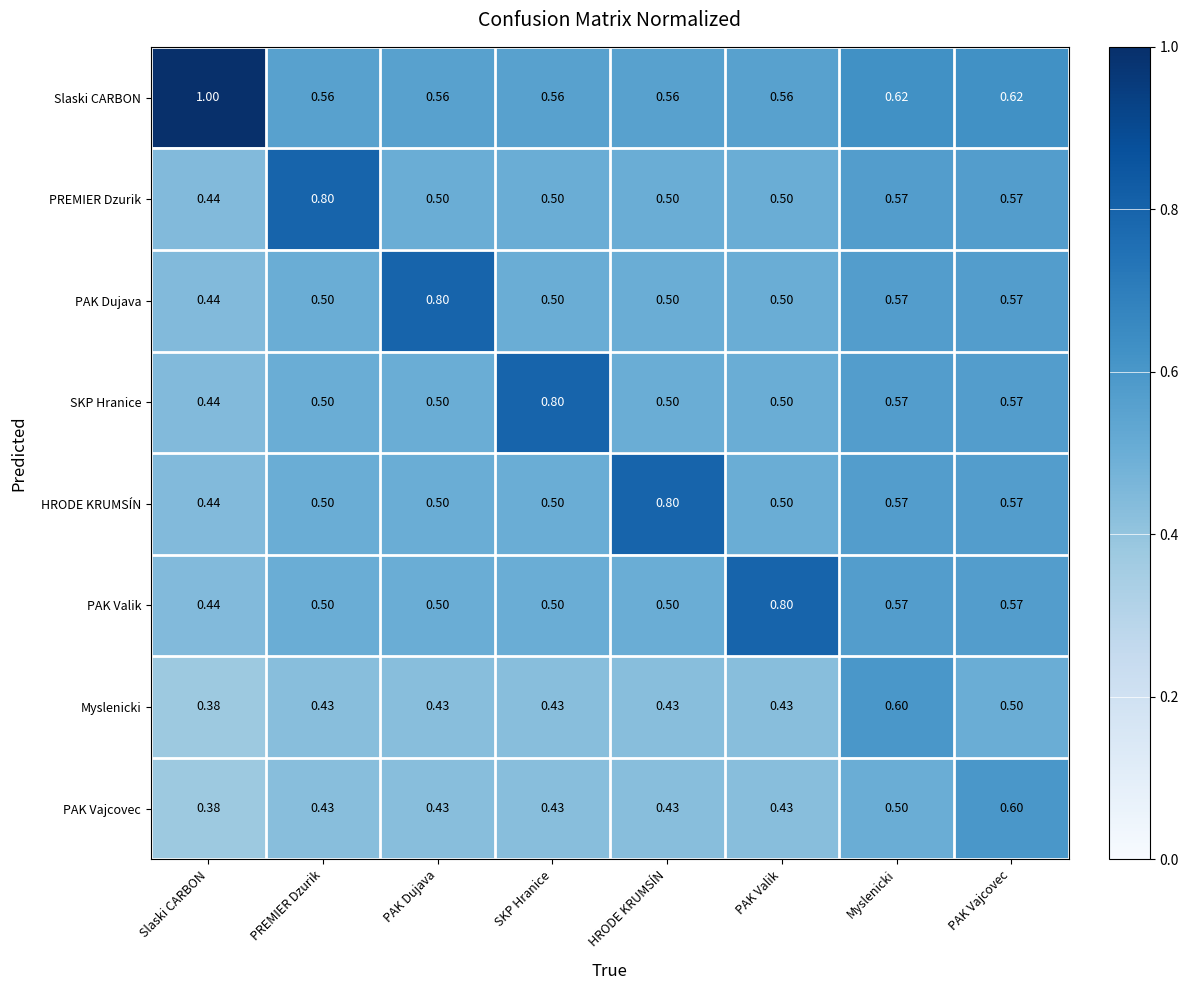

At how many categories does at least one series exceed 0?

8